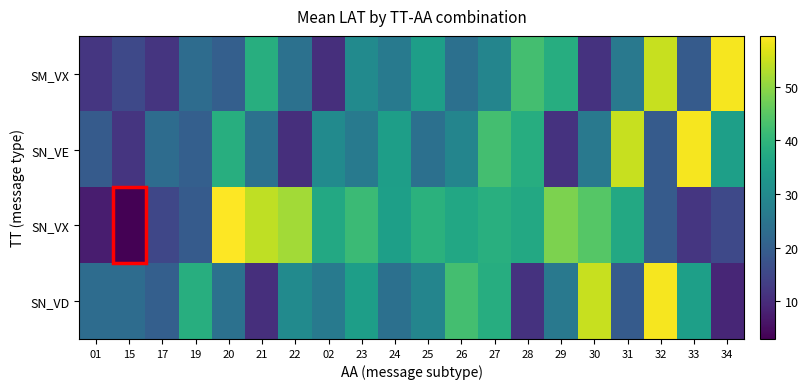

What is the difference between the highest and lowest values at 20?

39.5